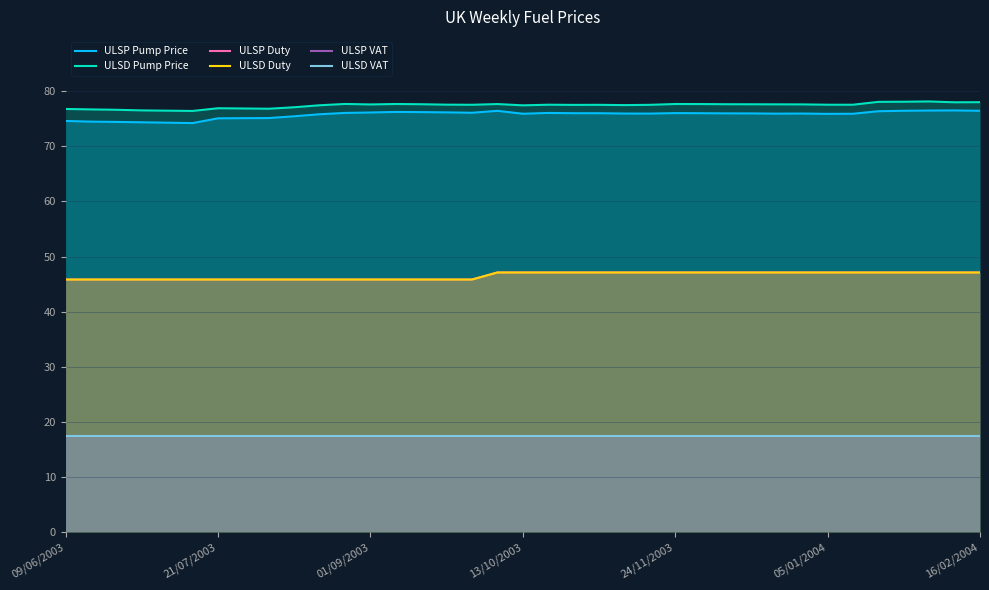

What is the difference between the highest and lowest values at 26?

60.1